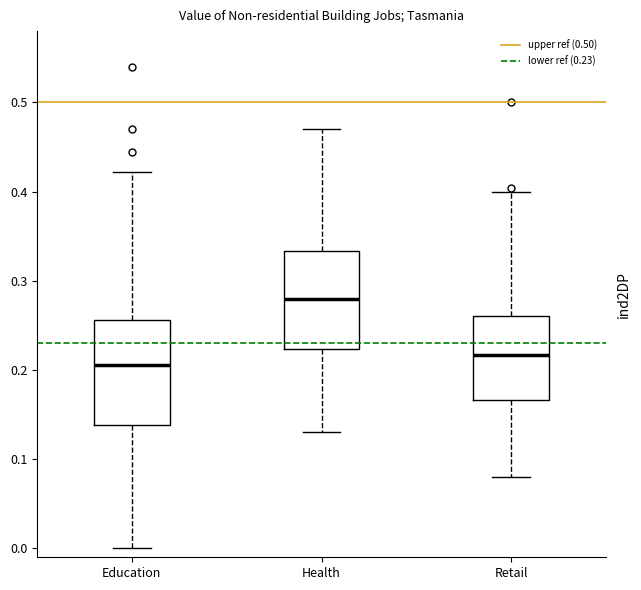

Where does the lower whisker of the box for Health end on the y-axis? The values are not printed on the chart, so give them approximately, as read against the axis.

0.13